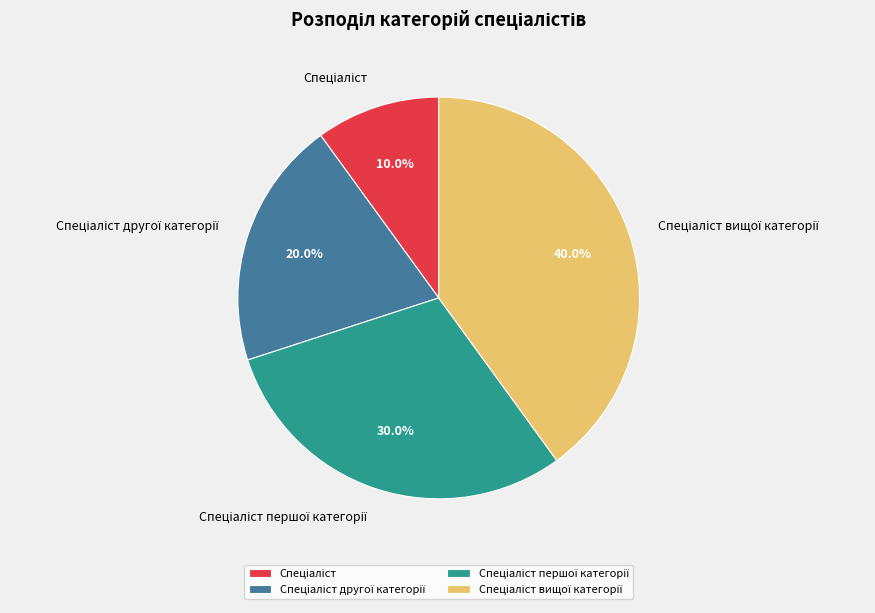

Is there a majority slice in this chart?

No